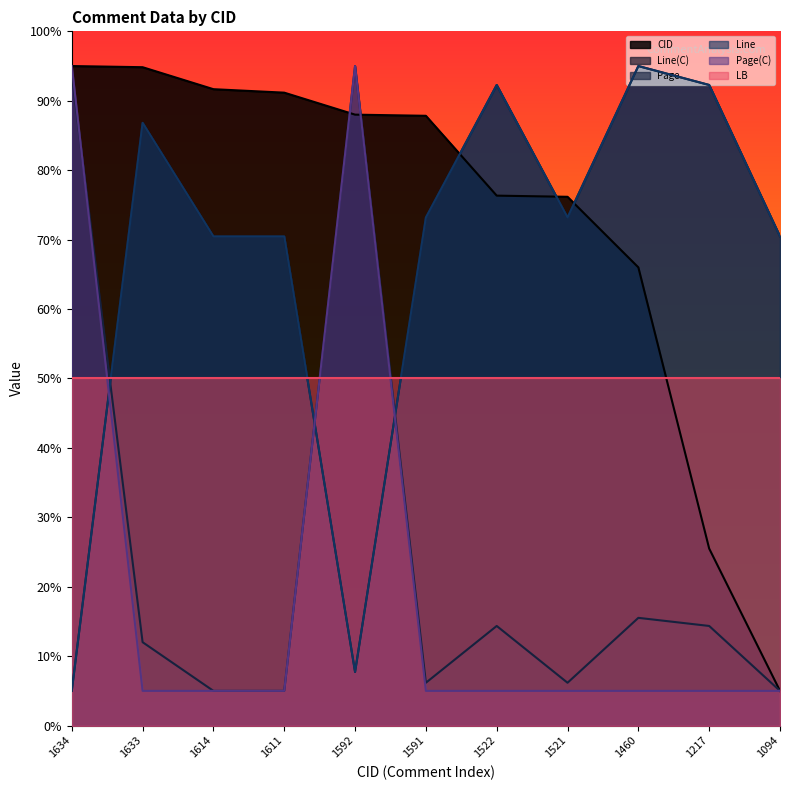

What is the approximate value of Page at 1614?

5.0